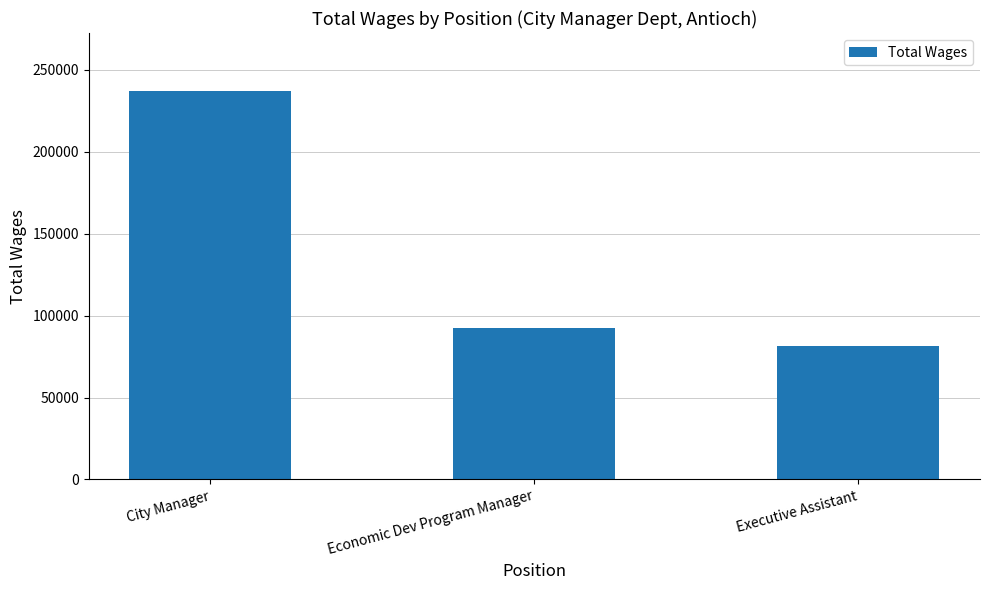

Where is the data nearest to the value 159054?

Economic Dev Program Manager